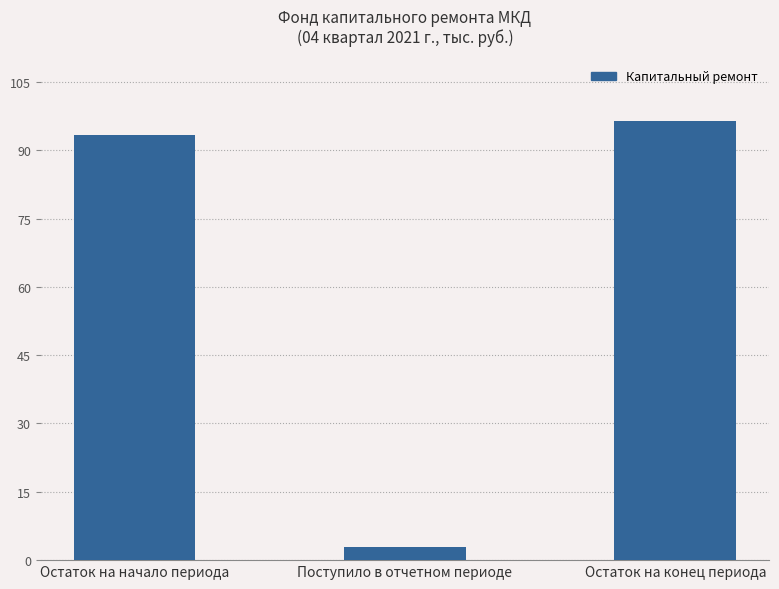

Where does the data first go above 93?

Остаток на начало периода